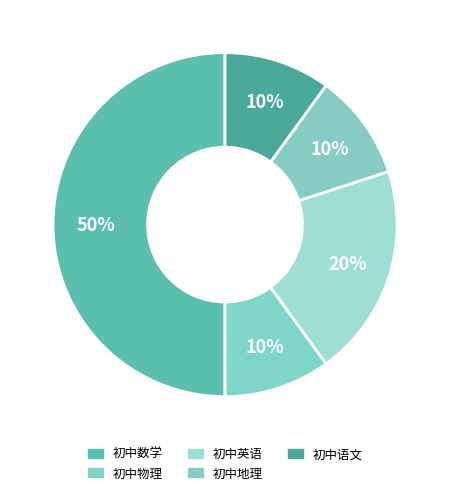

What is the total percentage of 初中数学 and 初中英语?

70.0%